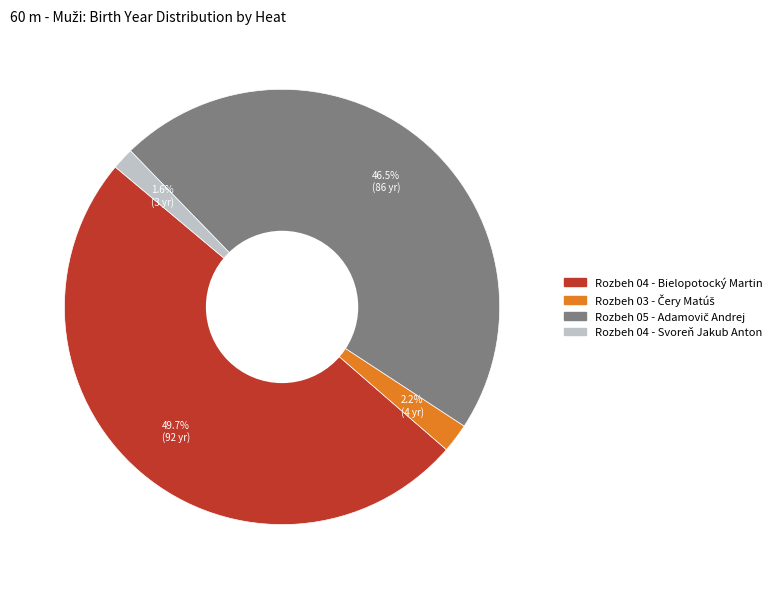

What is the smallest slice in the pie chart?

Rozbeh 04 - Svoreň Jakub Anton